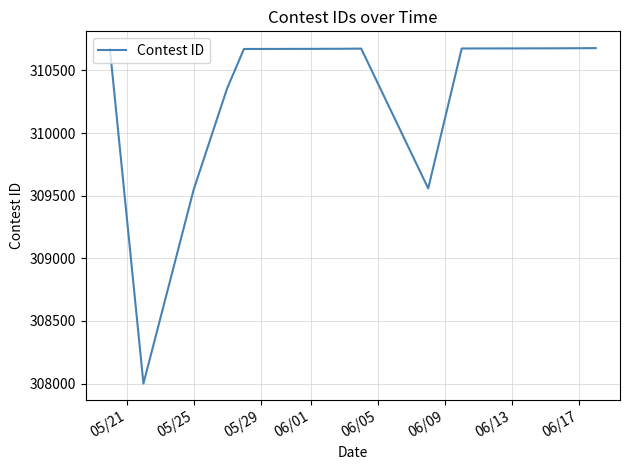

What is the smallest value displayed?

308000